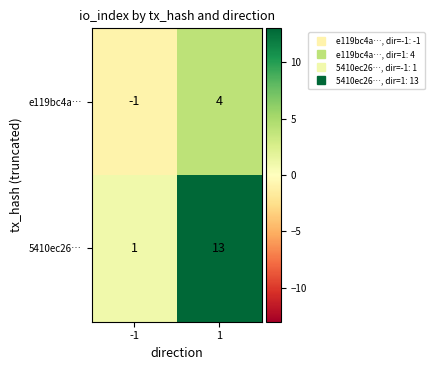

Reading right to left, what are all the values shown in this chart?

e119bc4a…: 4	-1
5410ec26…: 13	1